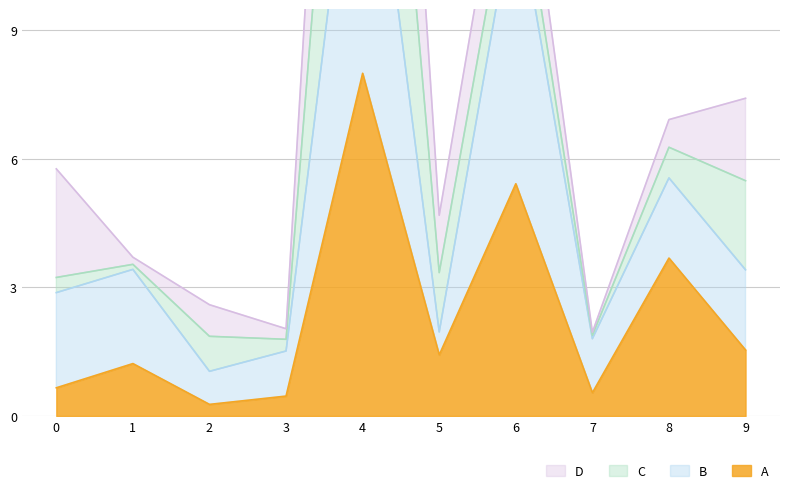

True or false: D and C intersect in this chart.

False